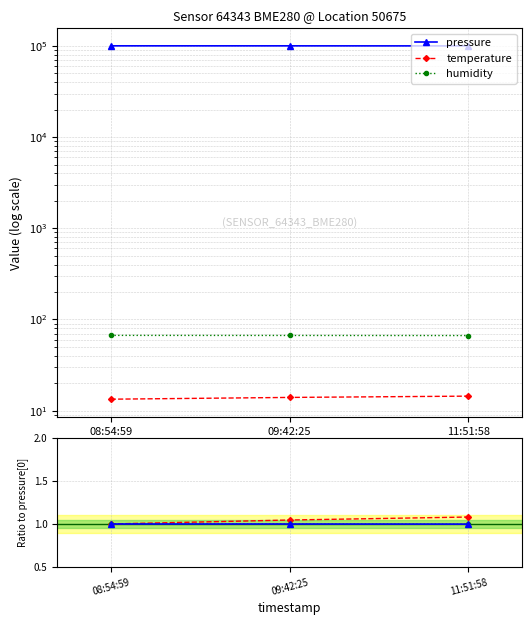

Count the pressure / ref values in the range 0 to 1.

3